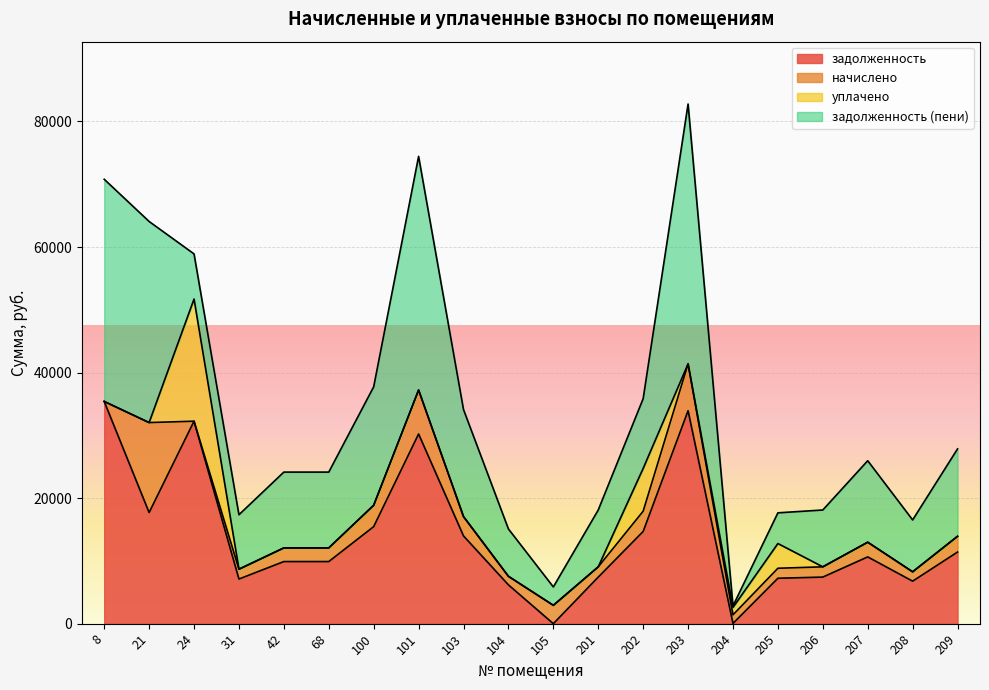

Which series has the widest spread of values?

задолженность (пени)